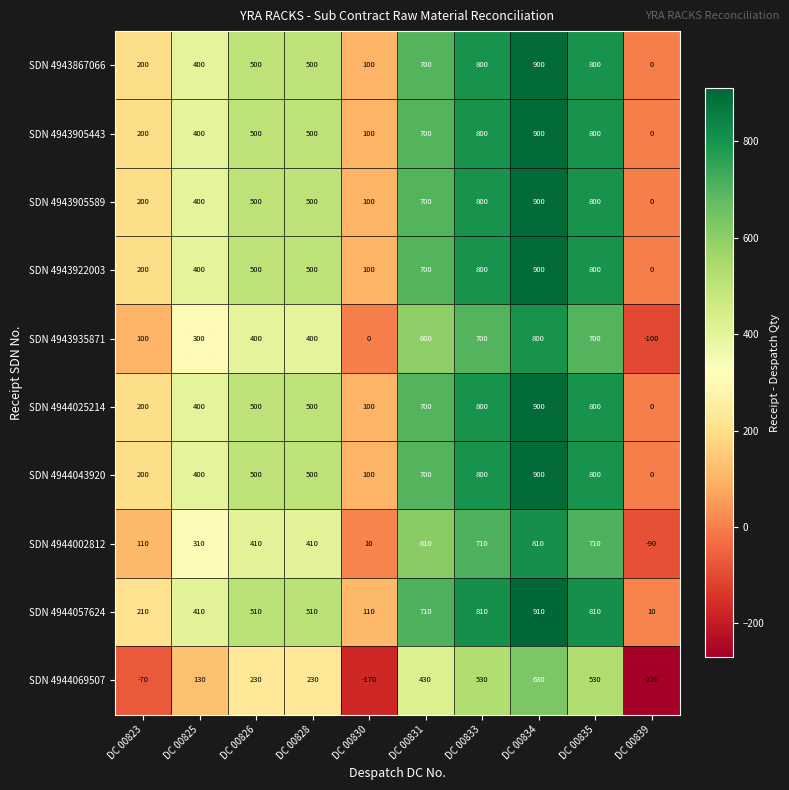

What is the difference between the highest and lowest values at DC 00830?

280